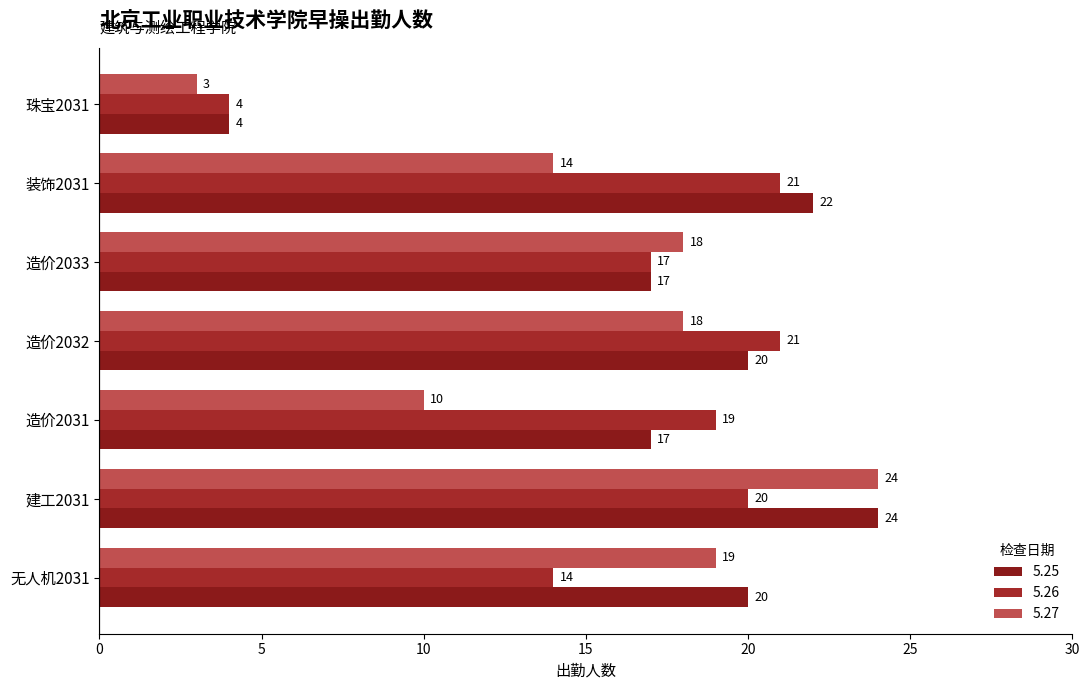

Reading left to right, transcribe all the data shown in this chart.

5.25: 无人机2031=20	建工2031=24	造价2031=17	造价2032=20	造价2033=17	装饰2031=22	珠宝2031=4
5.26: 无人机2031=14	建工2031=20	造价2031=19	造价2032=21	造价2033=17	装饰2031=21	珠宝2031=4
5.27: 无人机2031=19	建工2031=24	造价2031=10	造价2032=18	造价2033=18	装饰2031=14	珠宝2031=3